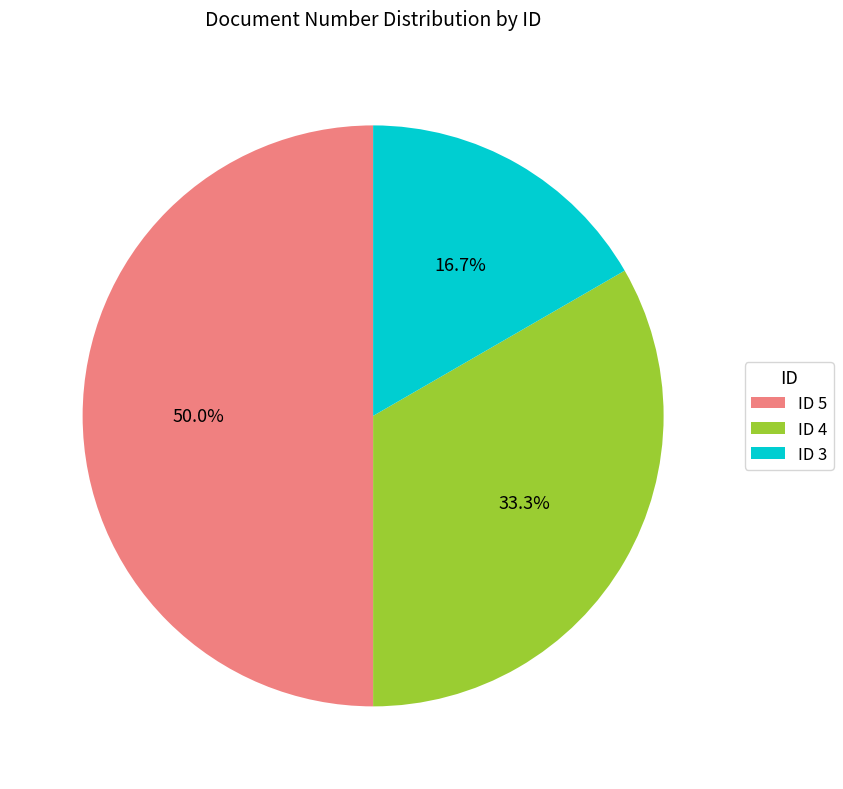

Which category has the biggest portion of the pie?

ID 5